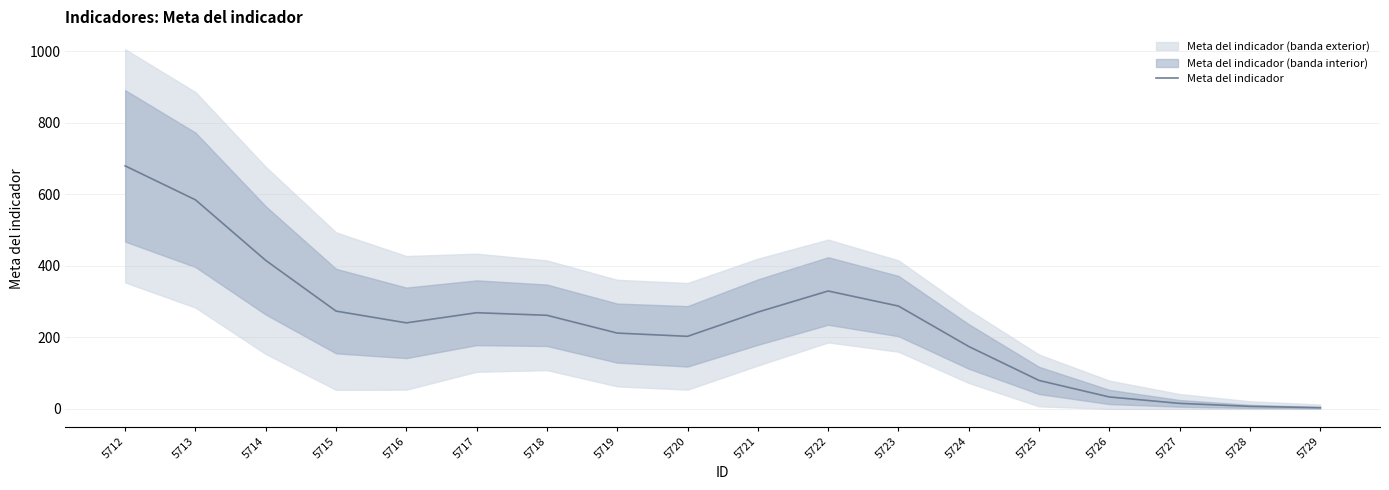

Rank the categories by value from highest to lowest.

5712, 5713, 5714, 5722, 5723, 5715, 5721, 5717, 5718, 5716, 5719, 5720, 5724, 5725, 5726, 5727, 5728, 5729